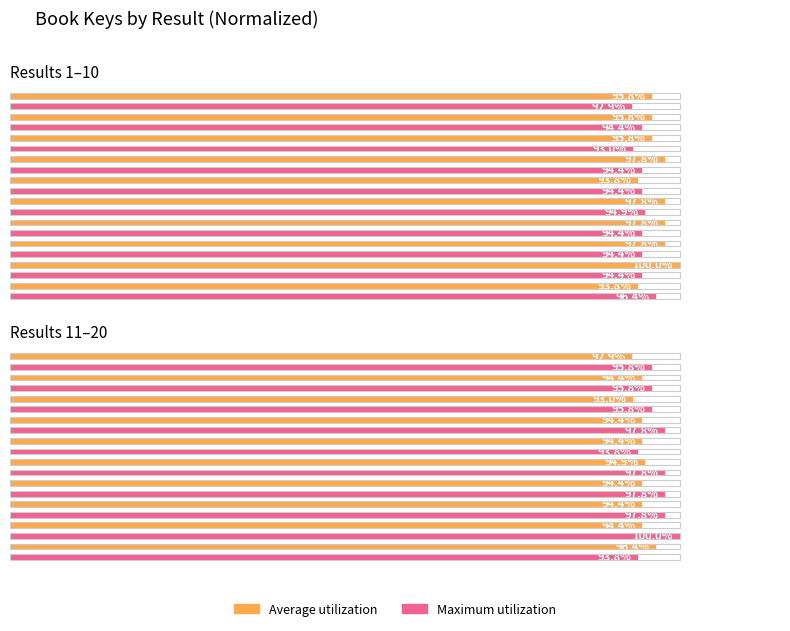

Which series has the largest range (max minus min)?

Maximum utilization